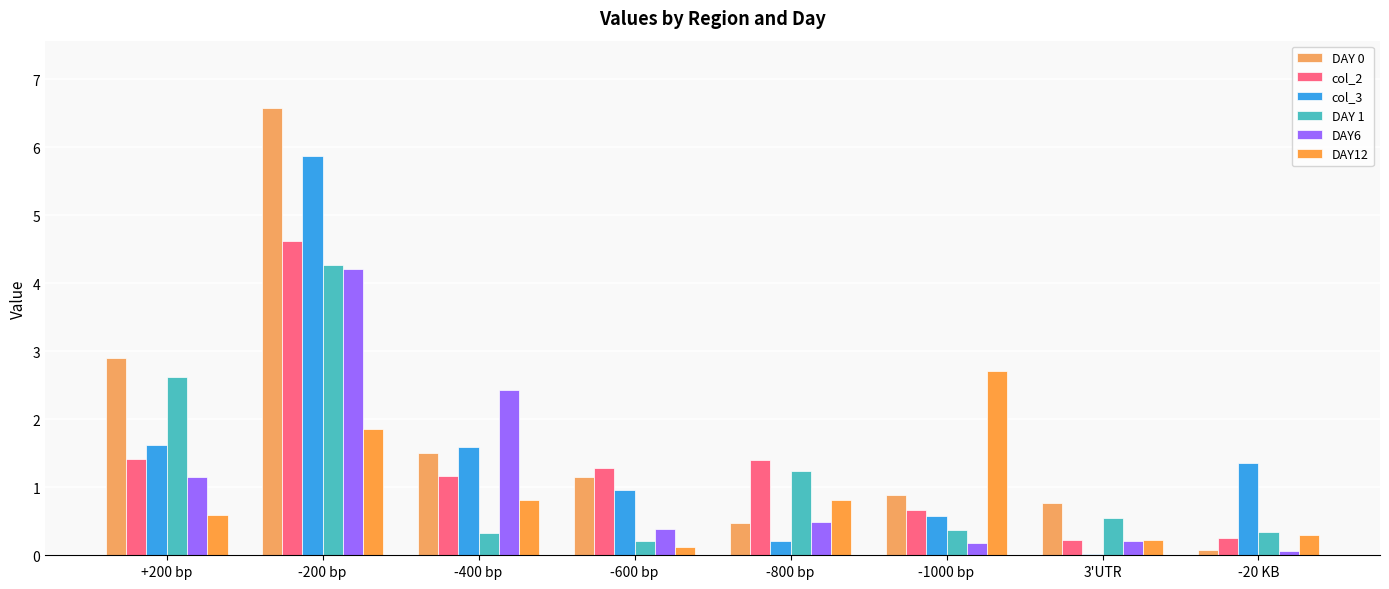

How many groups of bars are there?

8